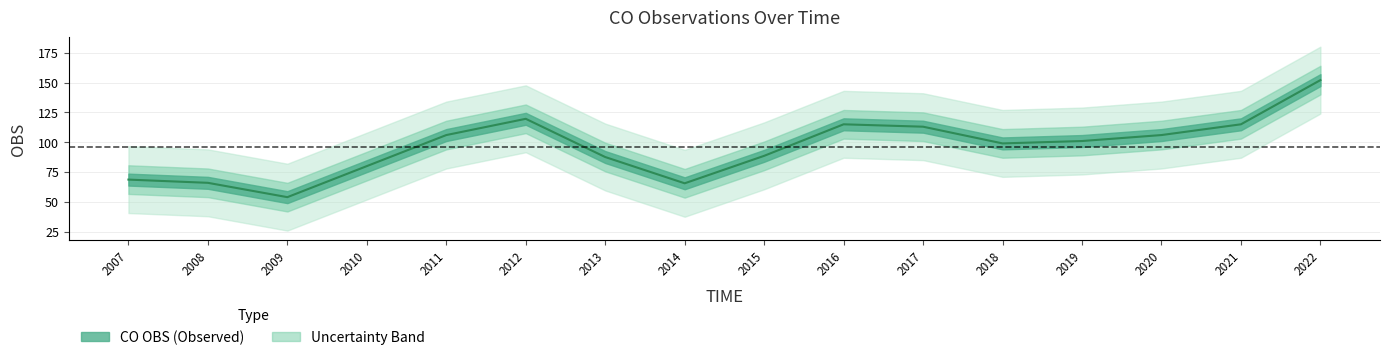

The chart shows a value of 106.0 at 2011. True or false?

True